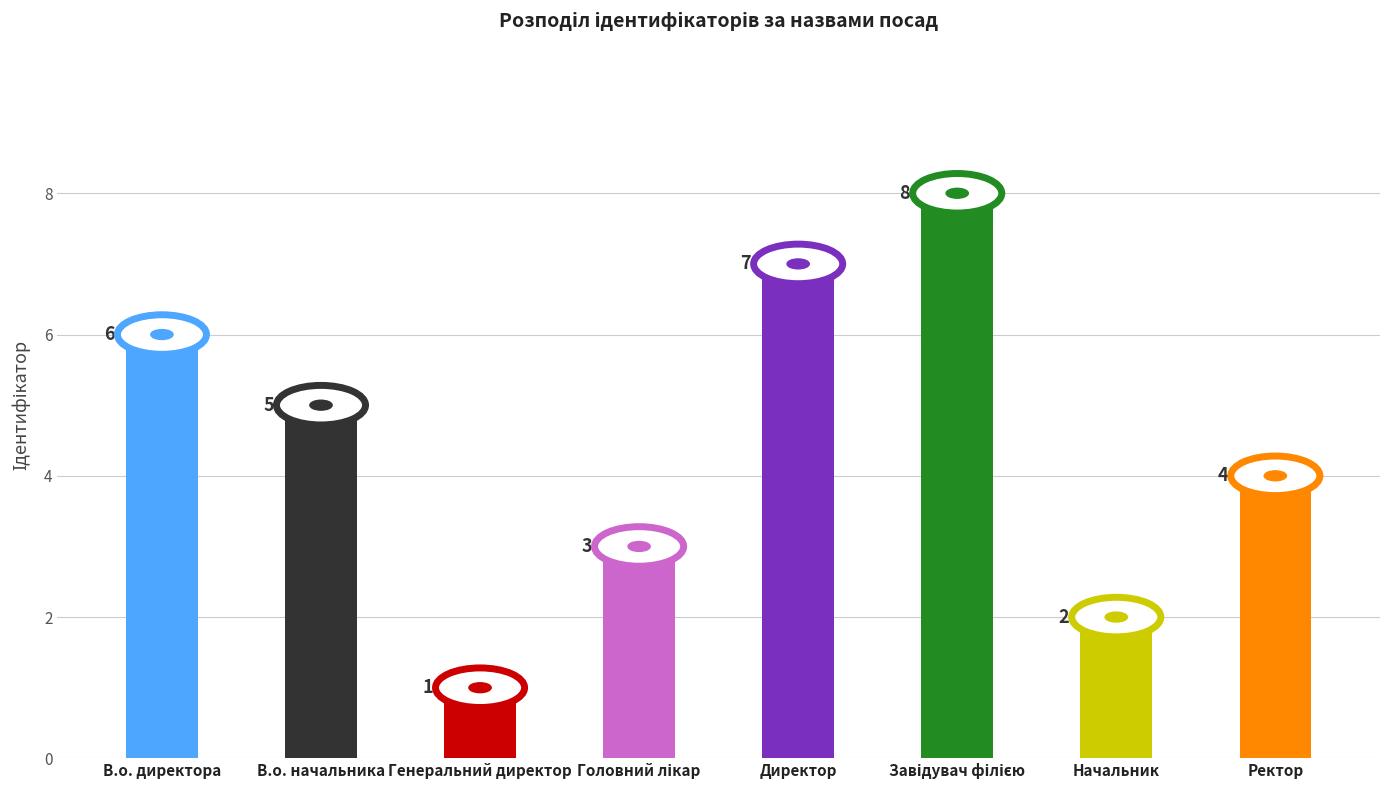

Reading left to right, what are all the values shown in this chart?

6	5	1	3	7	8	2	4